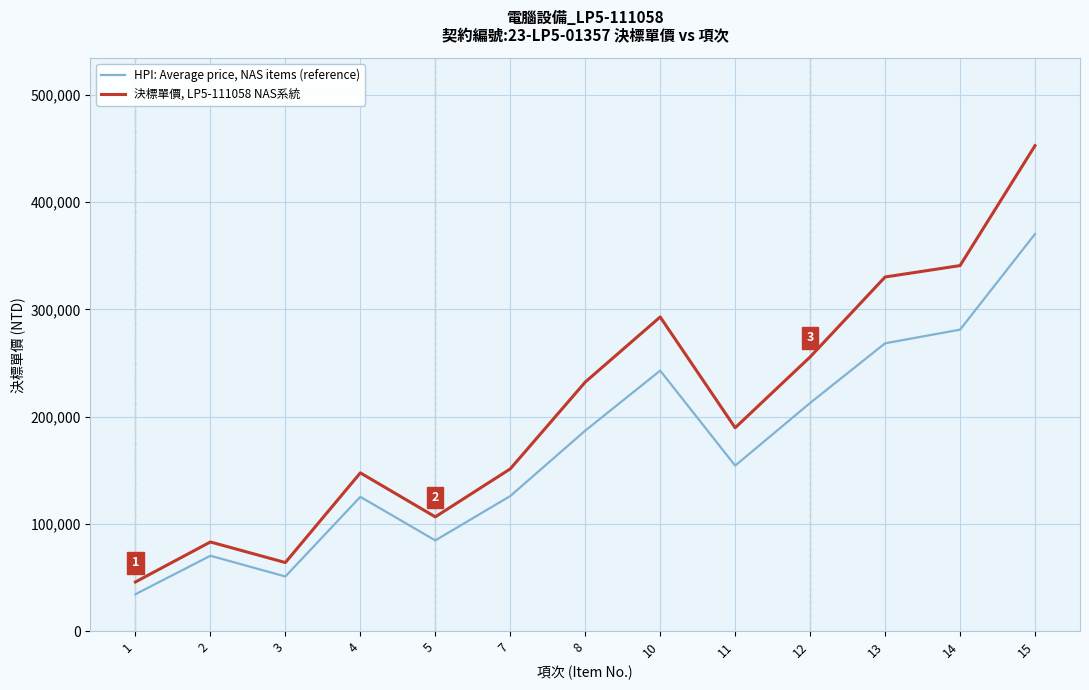

Which series has the largest total across all categories?

決標單價, LP5-111058 NAS系統